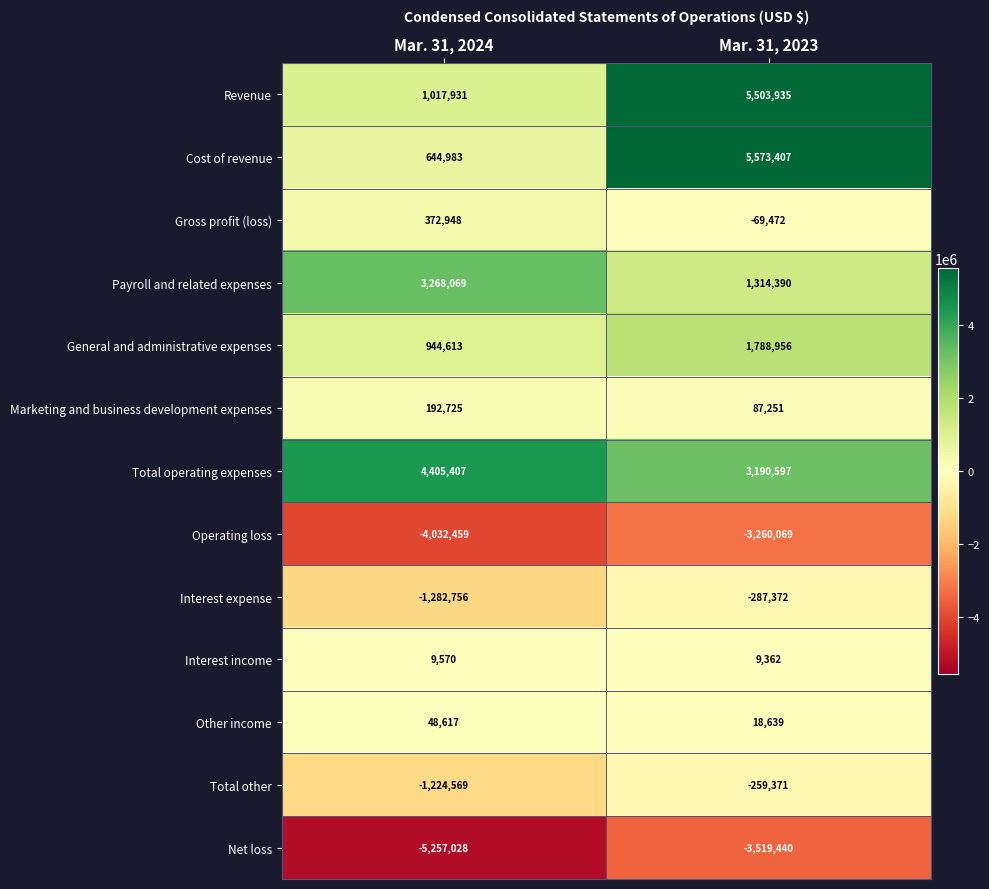

What value does the Interest expense series have at Mar. 31, 2024, to the nearest 100?

-1282800